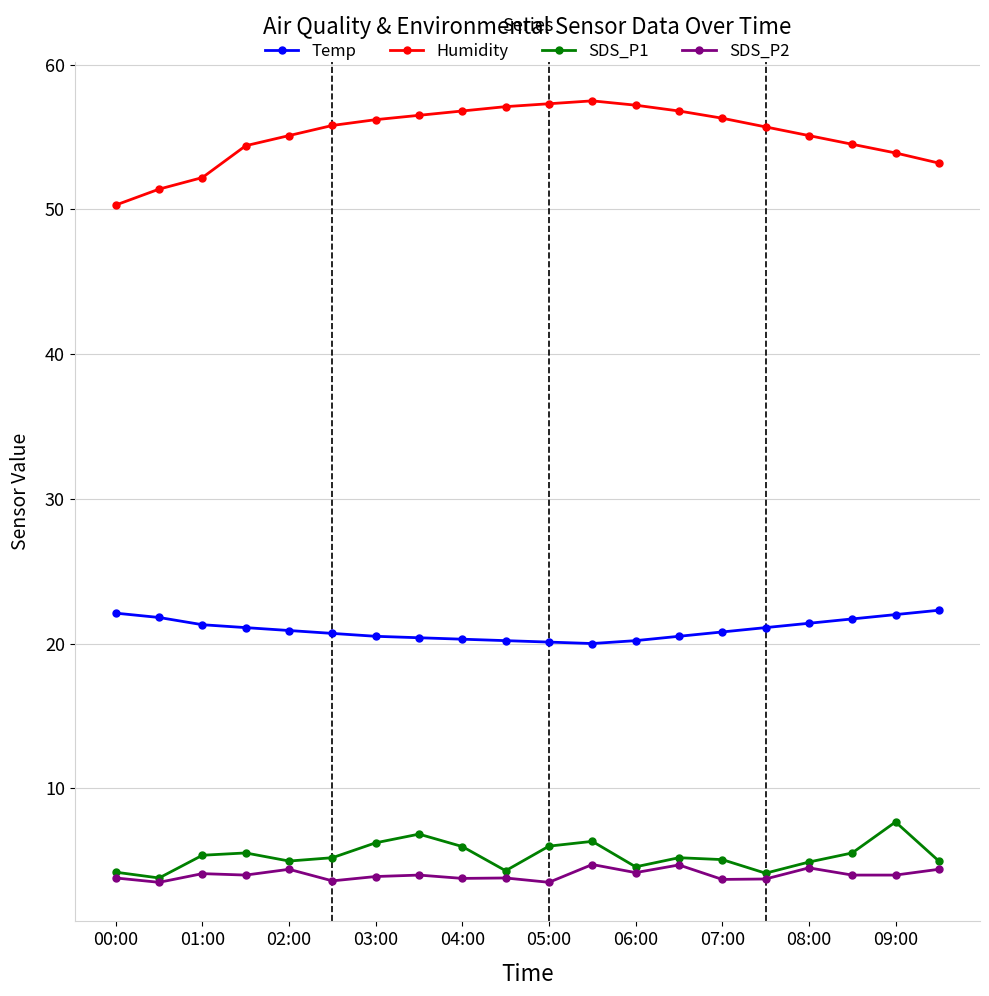

What is the minimum value for Humidity?

50.3